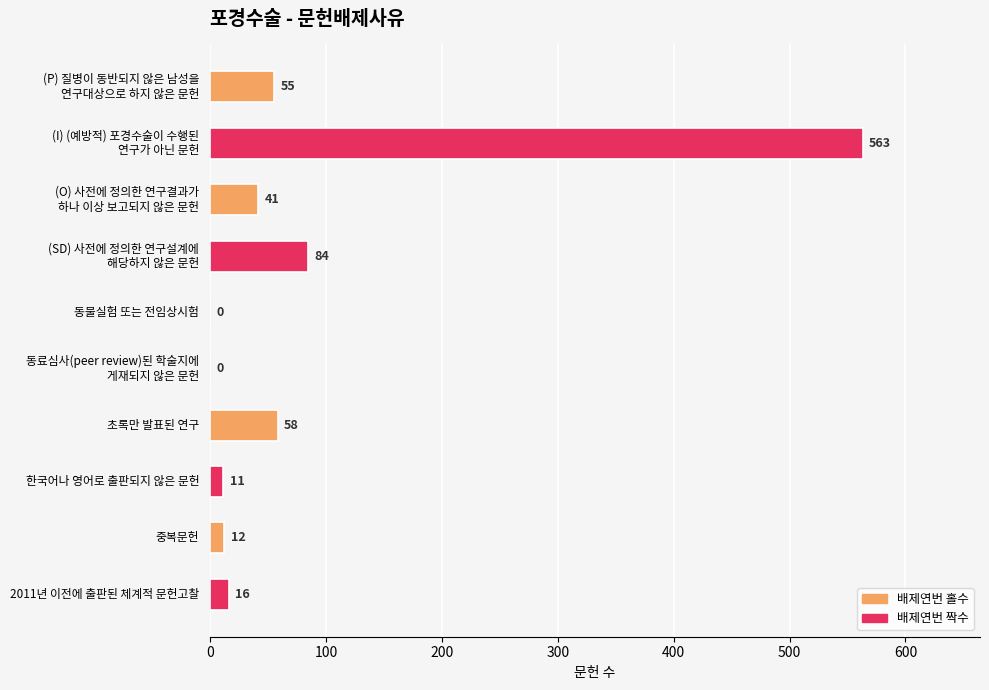

What is the sum of all values?

840